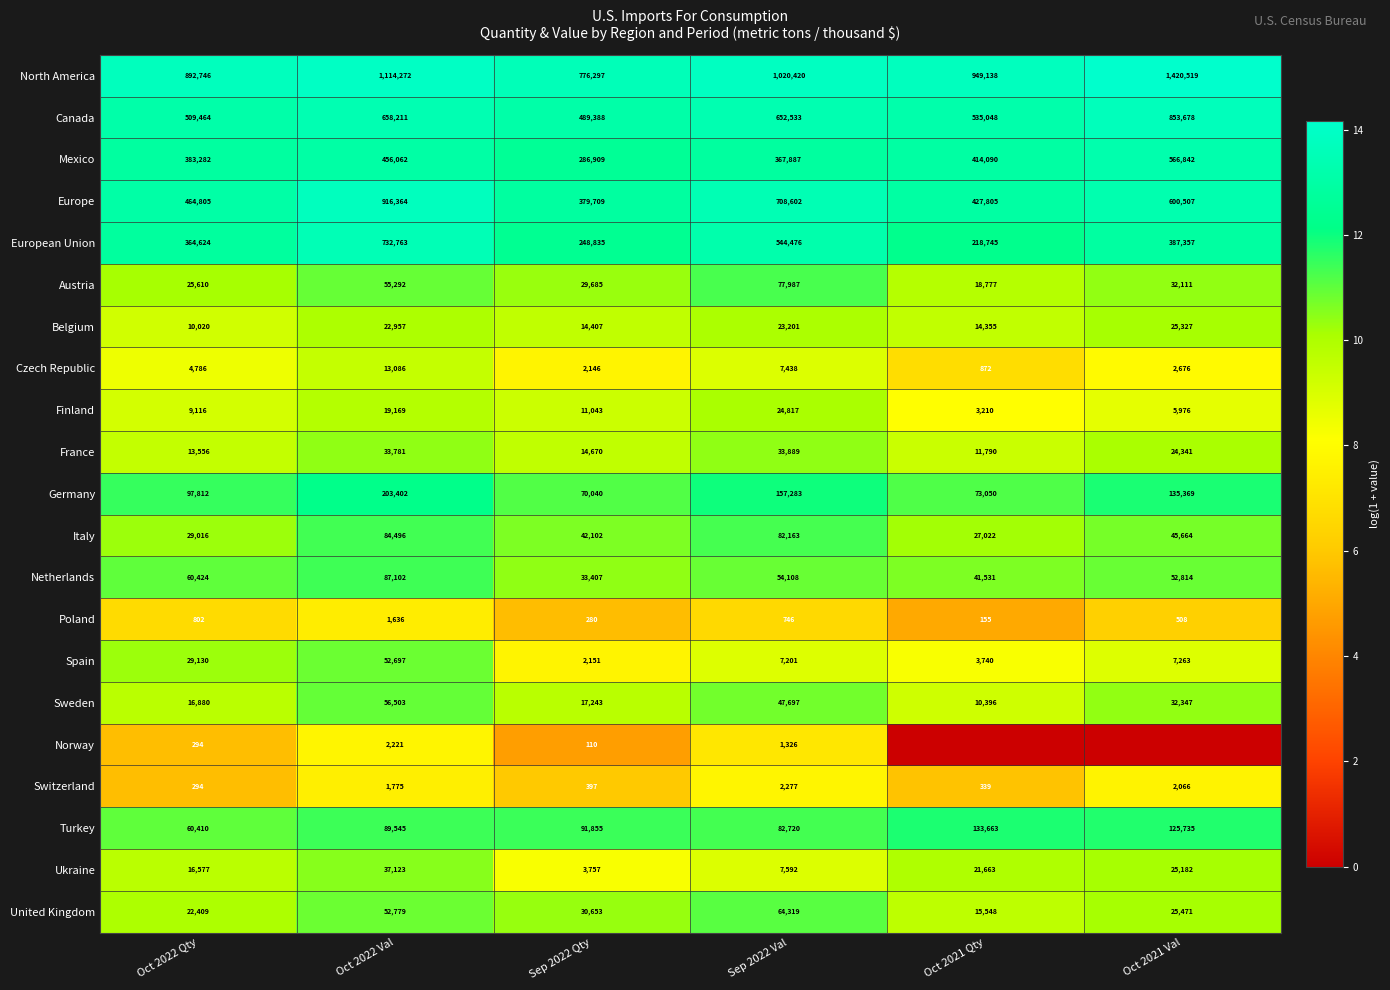

What is the total value across all series at Oct 2022 Qty?

3012057